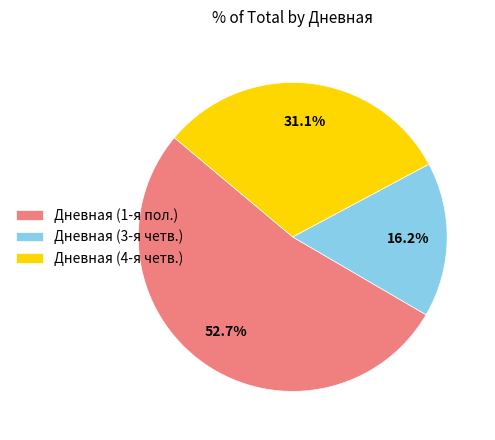

To the nearest percent, what is the average slice percentage?

33%